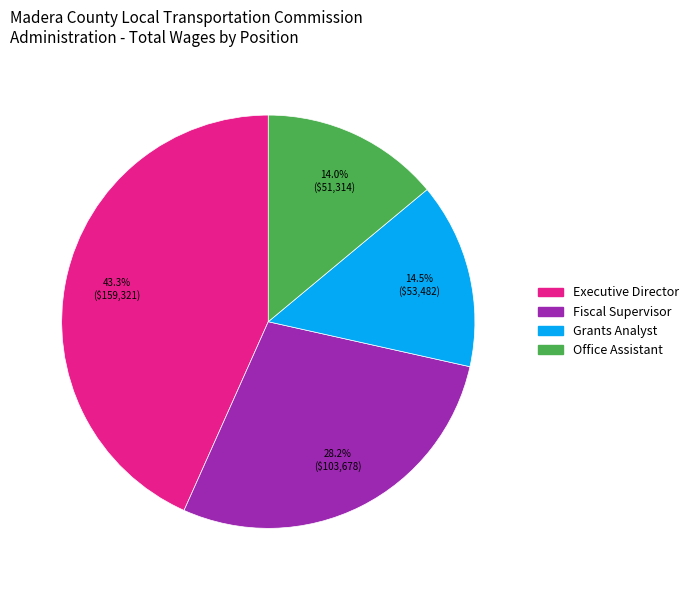

What is the largest slice in the pie chart?

Executive Director